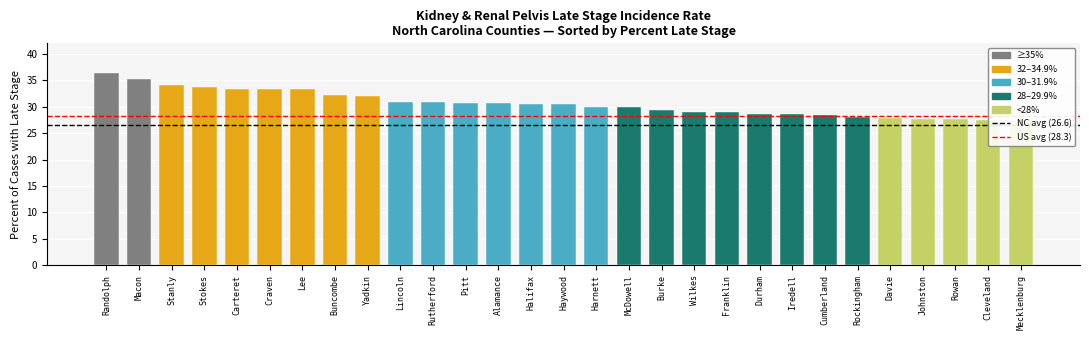

What is the average value of the NC (26.6) series?

26.6